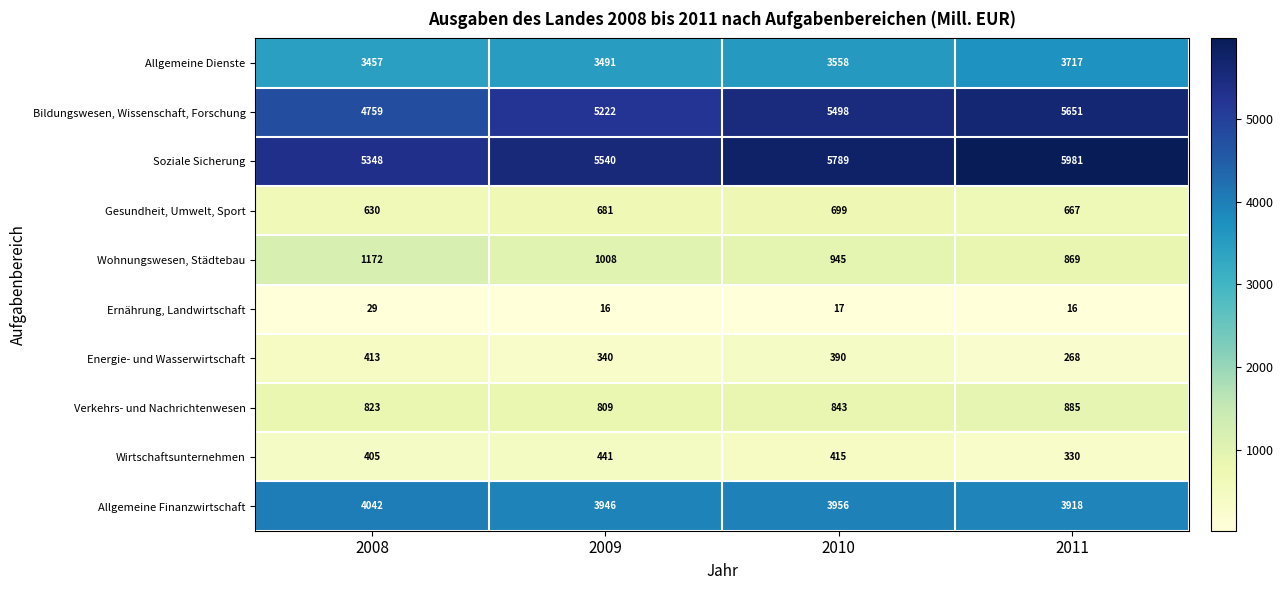

Which series has the largest total across all categories?

Soziale Sicherung